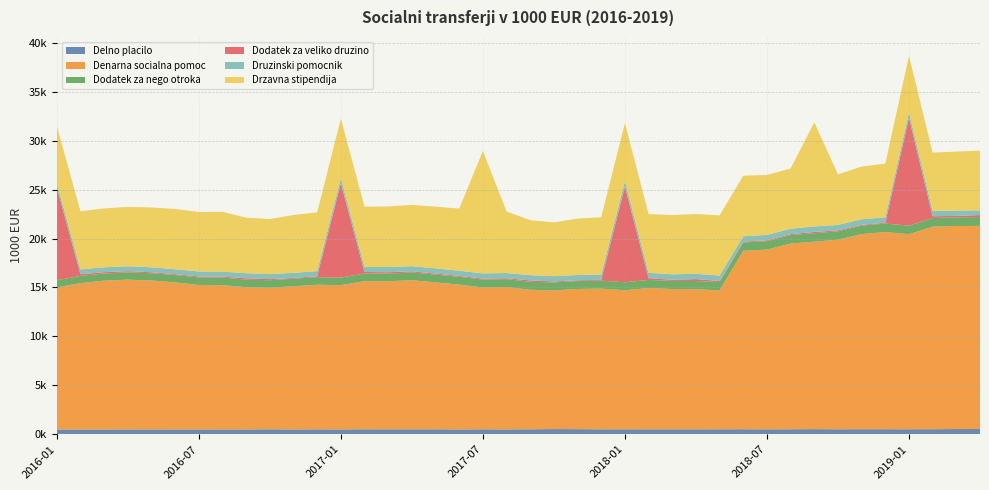

Reading right to left, list all the values displayed in this chart.

Delno placilo: 544.7	538.0	520.3	516.3	517.1	521.4	513.4	528.8	514.5	508.1	518.0	514.3	508.1	506.0	507.3	514.0	507.5	525.5	535.9	512.6	498.4	505.5	496.7	511.3	506.2	505.0	514.1	496.5	504.6	496.2	509.6	496.2	500.3	494.6	494.9	501.8	495.6	492.1	492.1	492.3
Denarna socialna pomoc: 20746.3	20740.2	20686.8	19924.0	20138.6	19933.6	19362.4	19152.6	18974.8	18361.2	18227.1	14190.6	14315.9	14335.8	14438.0	14198.6	14374.5	14320.3	14168.2	14252.7	14545.5	14493.6	14795.4	15011.4	15228.8	15133.0	15125.3	14741.8	14776.3	14629.7	14464.4	14531.4	14741.4	14766.6	15022.6	15206.2	15304.1	15203.7	14954.9	14514.5
Dodatek za nego otroka: 896.7	893.7	886.8	878.1	871.8	864.2	861.9	865.3	861.4	856.4	852.3	845.7	835.7	829.4	824.0	815.6	812.8	808.5	806.4	811.5	809.1	804.6	798.0	793.8	792.6	784.1	781.0	775.3	771.3	766.4	764.7	769.1	769.3	765.6	753.2	743.9	738.6	732.1	730.9	726.9
Dodatek za veliko druzino: 209.5	137.6	187.0	11014.8	81.8	83.3	93.1	127.5	92.6	91.0	83.4	111.2	196.2	116.3	179.0	9793.6	83.2	78.6	104.0	144.7	87.2	101.2	88.8	103.4	118.9	135.0	163.1	9642.2	91.4	79.6	109.5	145.0	93.8	99.2	86.8	101.8	126.6	134.5	174.9	9472.9
Druzinski pomocnik: 488.6	543.5	546.9	556.8	562.1	563.3	562.6	559.0	556.9	555.6	551.5	547.9	540.5	557.6	554.2	551.2	546.7	543.6	542.4	537.6	536.3	534.5	532.2	530.6	524.9	528.2	521.7	522.1	523.0	523.1	522.7	517.0	513.8	508.7	507.9	503.9	501.2	496.8	493.9	493.2
Drzavna stipendija: 6092.1	6027.2	5946.1	5767.8	5476.6	5384.9	5158.9	10635.3	6154.0	6122.7	6187.7	6154.0	6107.9	6052.4	5996.9	5924.5	5853.7	5758.9	5489.7	5613.0	6286.6	12506.8	6345.3	6307.0	6260.1	6196.4	6141.3	6077.3	6004.9	5908.0	5621.2	5671.9	6110.2	6075.8	6153.5	6113.2	6066.1	6014.9	5941.3	5821.5